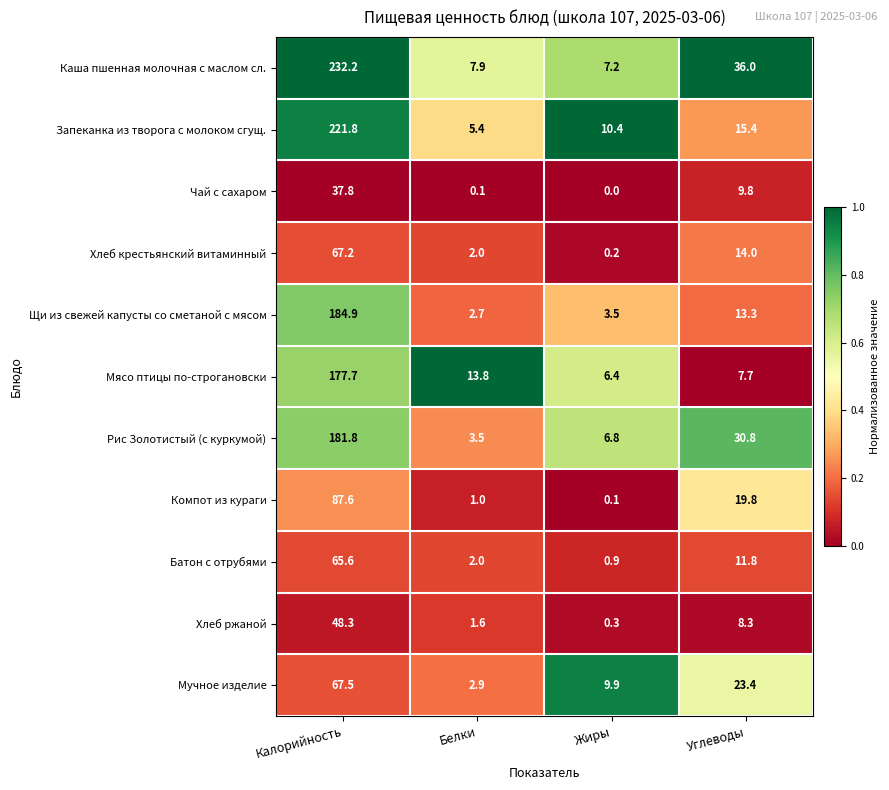

At how many categories does at least one series exceed 0?

4